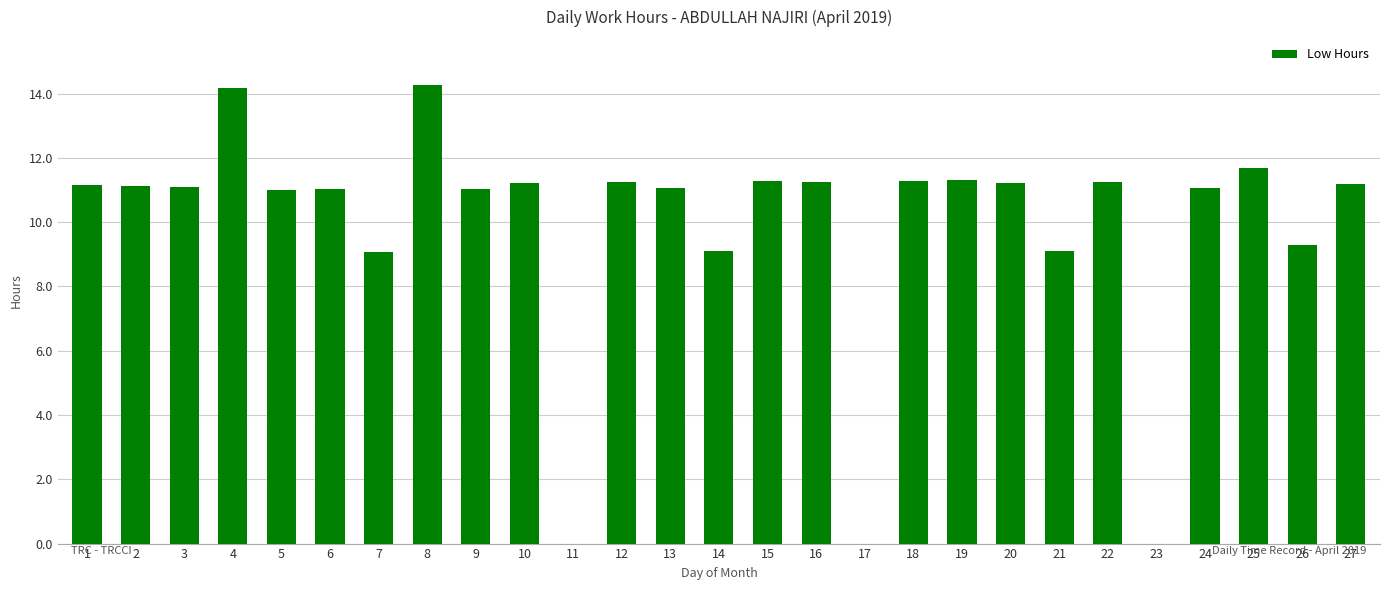

Count the number of data series in this chart.

1